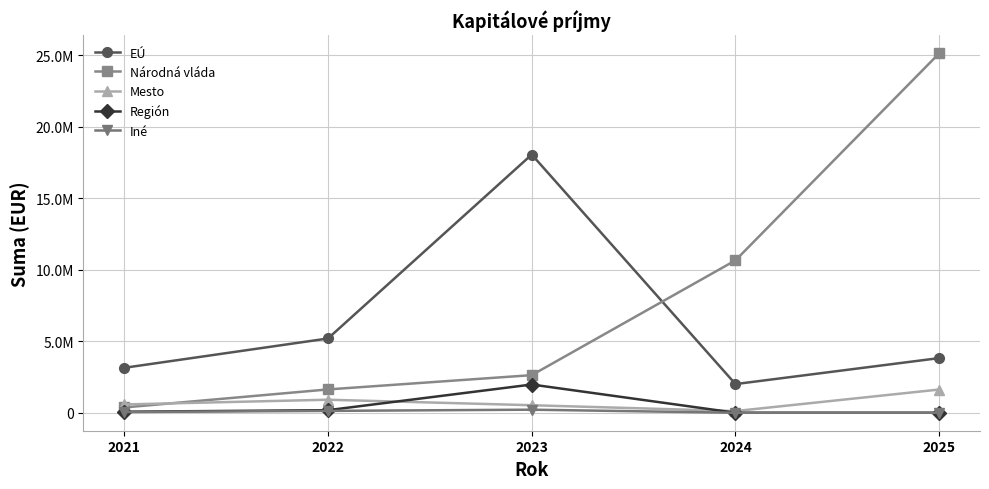

What is the average value of the Iné series?

79089